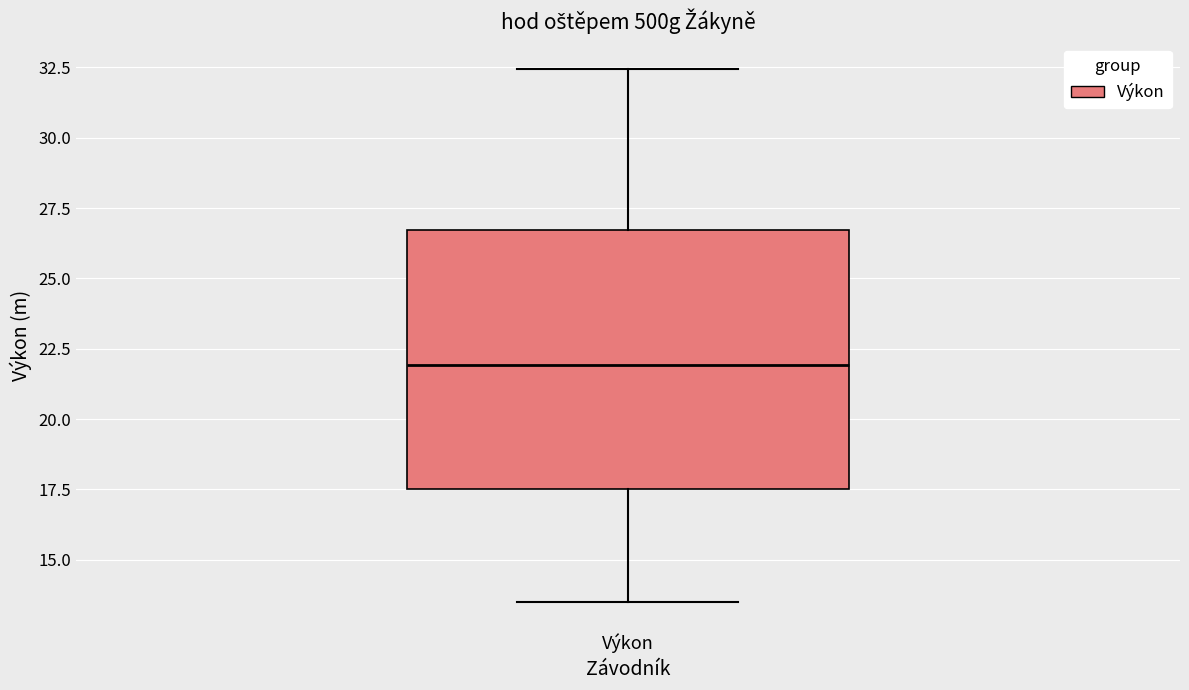

Transcribe this box plot: give where the median line is, the range the box spans, and where the two whiskers end, as read against the y-axis. The values are not printed on the chart, so give them approximately, as read against the axis.

median 22.0, box 17.5 to 26.5, whiskers 13.5 to 32.5